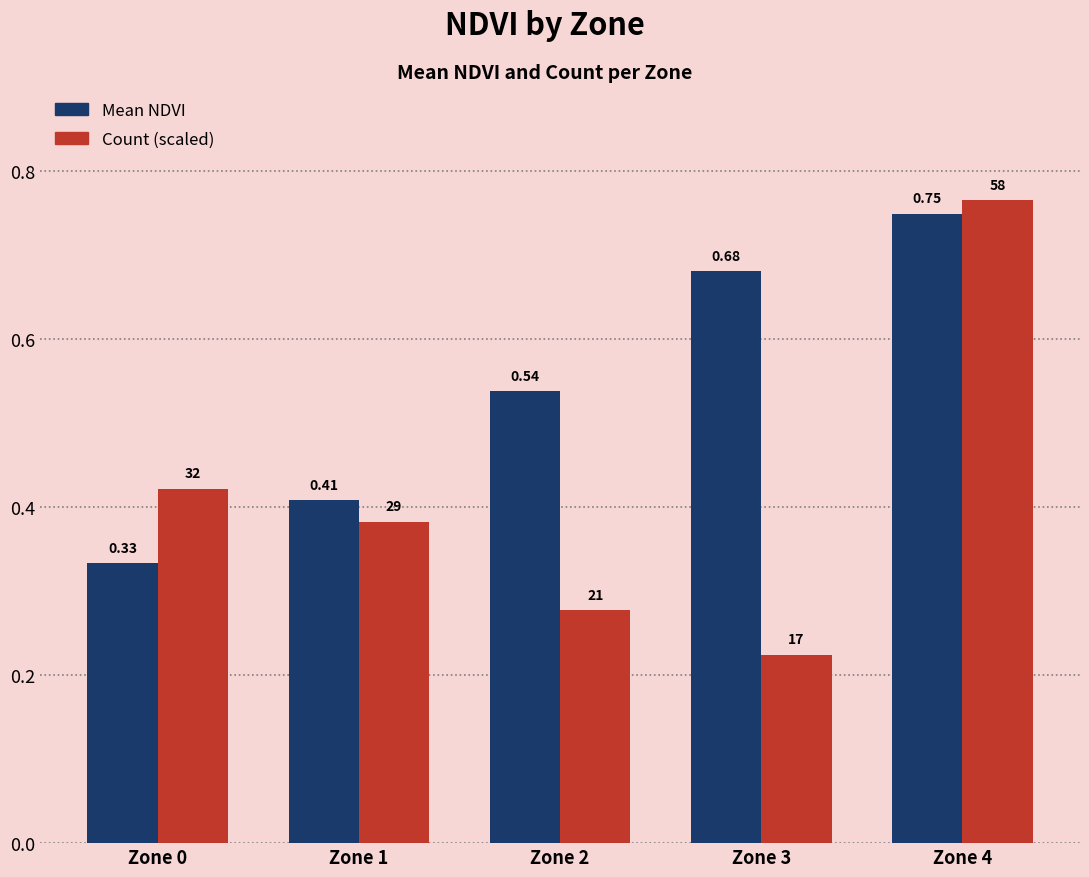

Which series has the largest total across all categories?

Mean NDVI